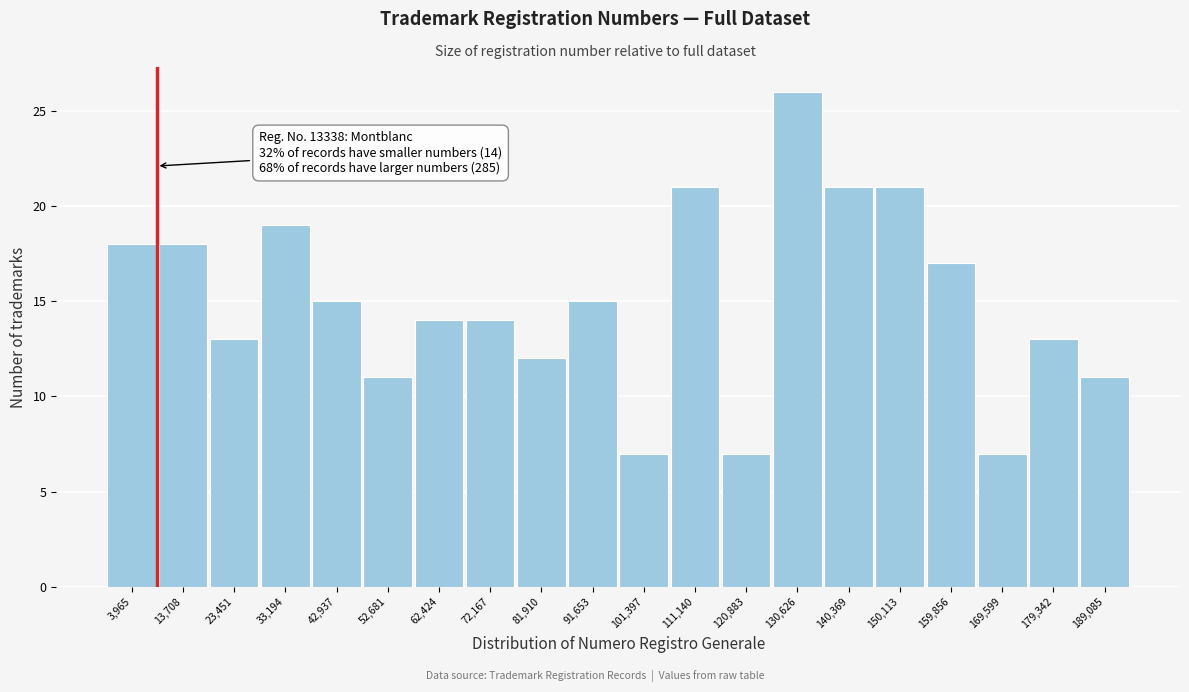

Reading left to right, what are all the values shown in this chart?

3,965=18	13,708=18	23,451=13	33,194=19	42,937=15	52,681=11	62,424=14	72,167=14	81,910=12	91,653=15	101,397=7	111,140=21	120,883=7	130,626=26	140,369=21	150,113=21	159,856=17	169,599=7	179,342=13	189,085=11